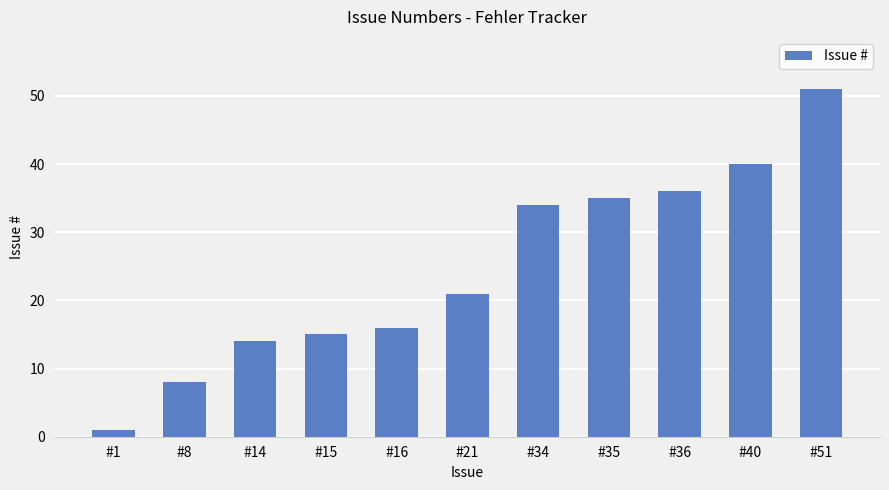

What is the difference between the second highest and second lowest values?

32